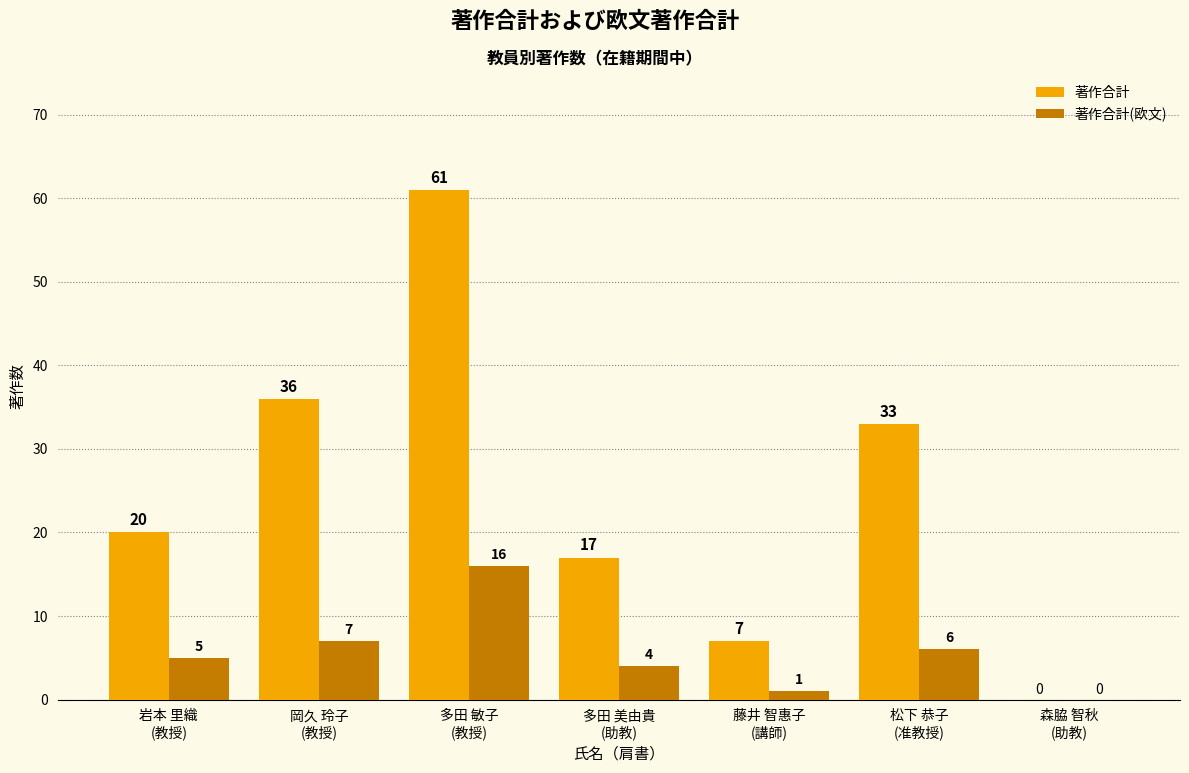

Reading left to right, what are all the values shown in this chart?

著作合計: 岩本 里織
(教授)=20	岡久 玲子
(教授)=36	多田 敏子
(教授)=61	多田 美由貴
(助教)=17	藤井 智惠子
(講師)=7	松下 恭子
(准教授)=33	森脇 智秋
(助教)=0
著作合計(欧文): 岩本 里織
(教授)=5	岡久 玲子
(教授)=7	多田 敏子
(教授)=16	多田 美由貴
(助教)=4	藤井 智惠子
(講師)=1	松下 恭子
(准教授)=6	森脇 智秋
(助教)=0